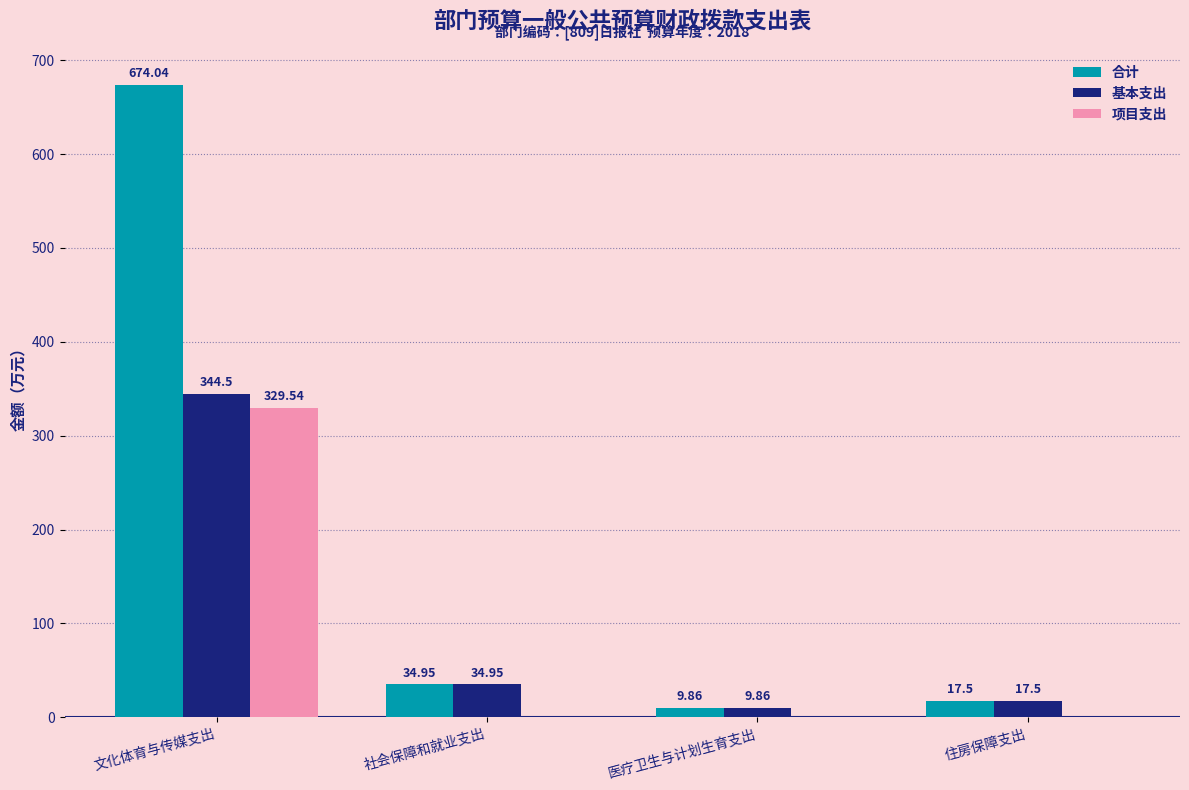

The value of 项目支出 at 社会保障和就业支出 is 192.7. True or false?

False